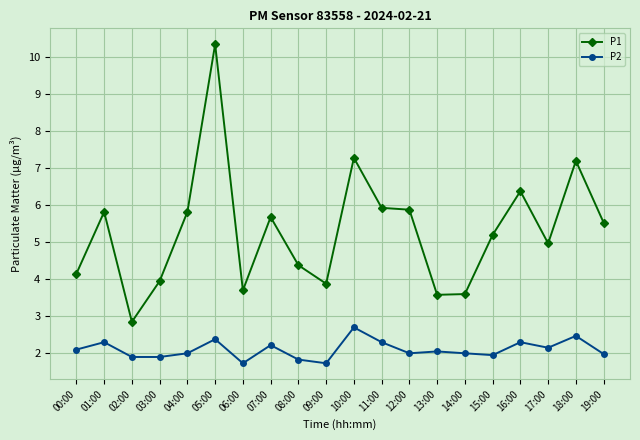

What are all the series names shown in the legend?

P1, P2